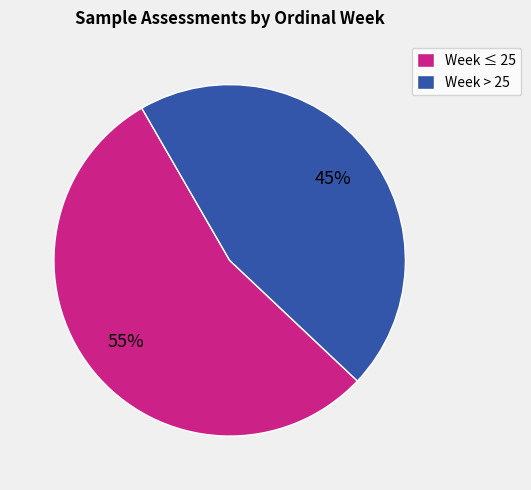

Which slice is the smallest?

Week > 25